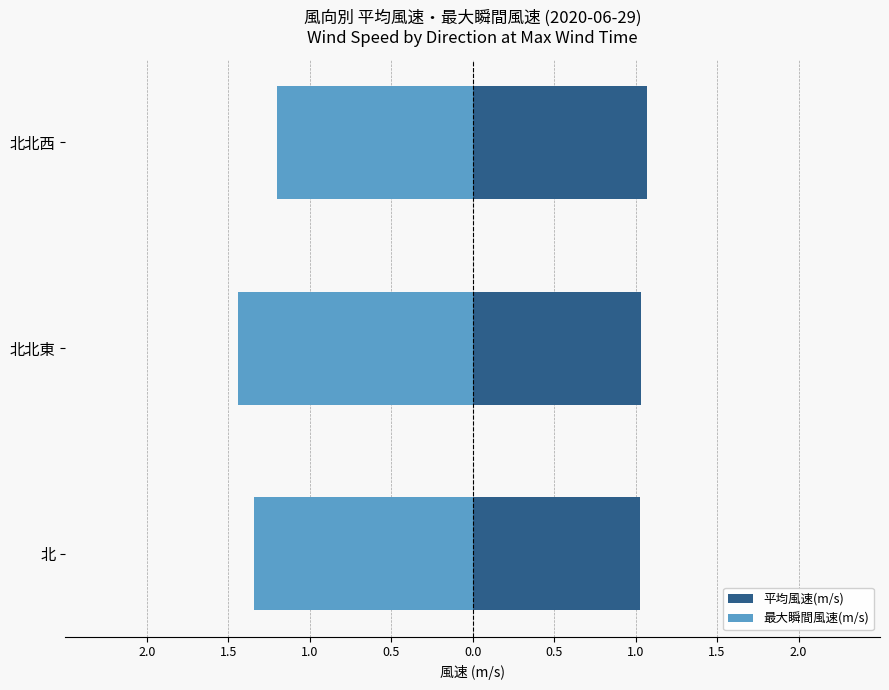

What is the maximum value for 最大瞬間風速(m/s)?

-1.2